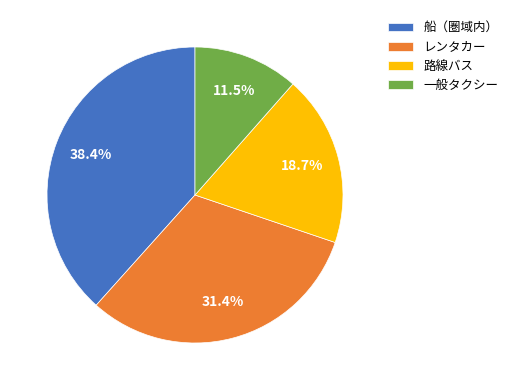

Count the number of slices in the pie.

4